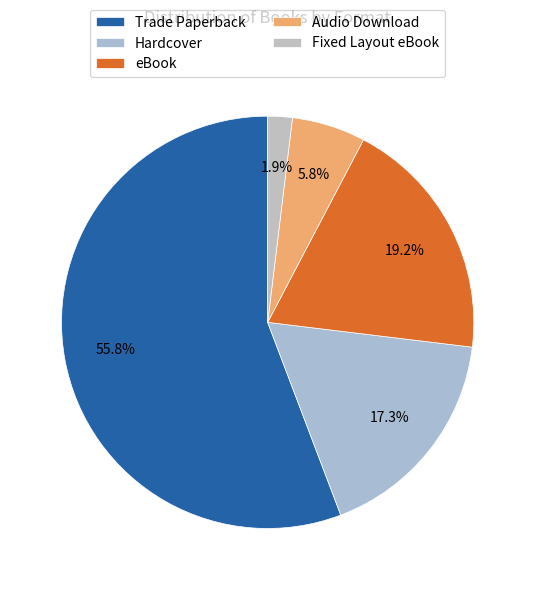

Which has a higher value, Trade Paperback or eBook?

Trade Paperback